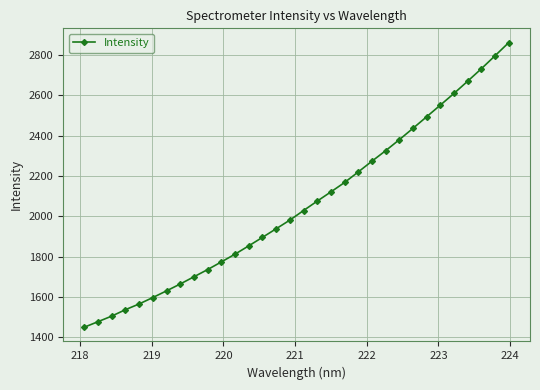

What is the average value?

2058.5